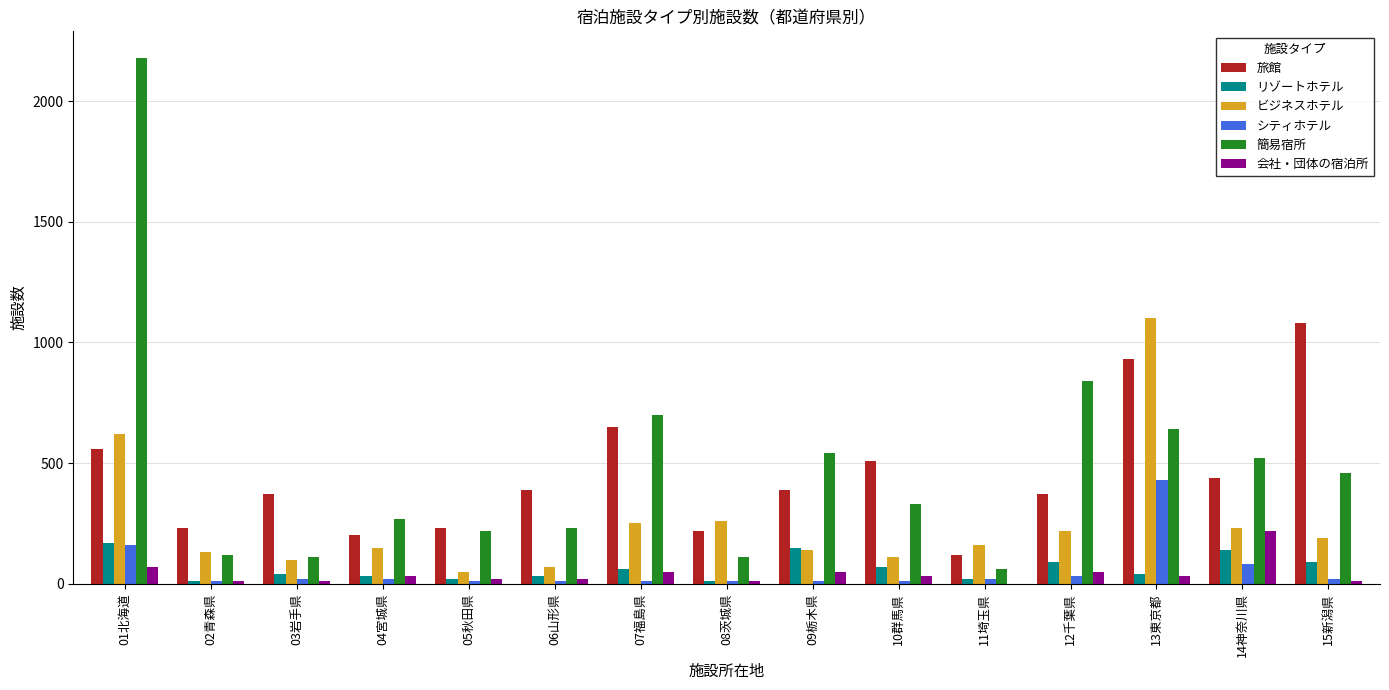

Which category has the highest value across all series?

01北海道